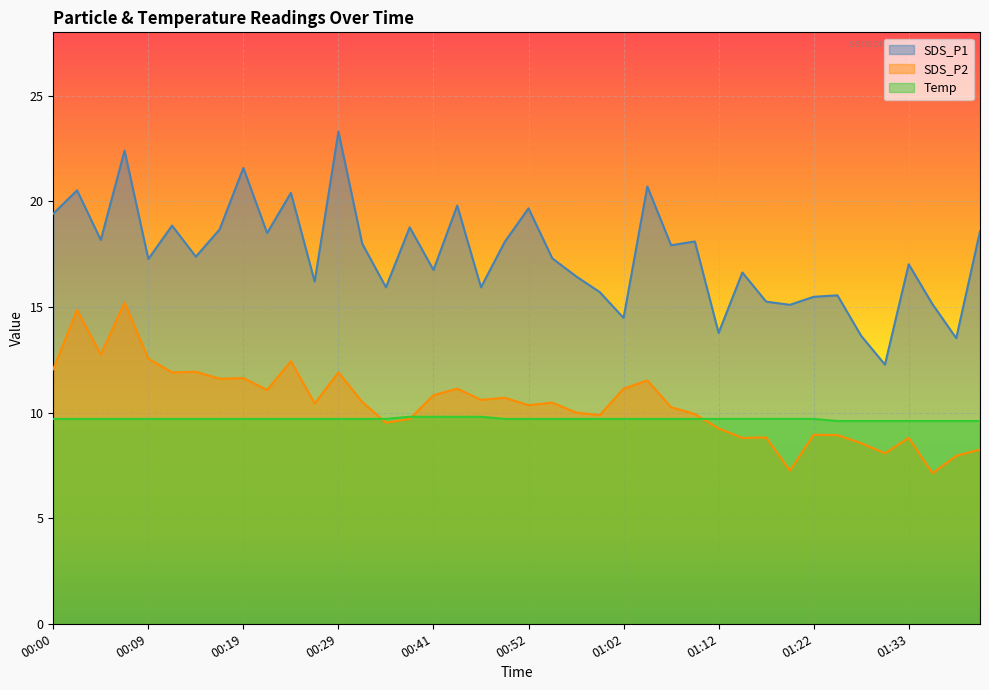

Count the number of data series in this chart.

3